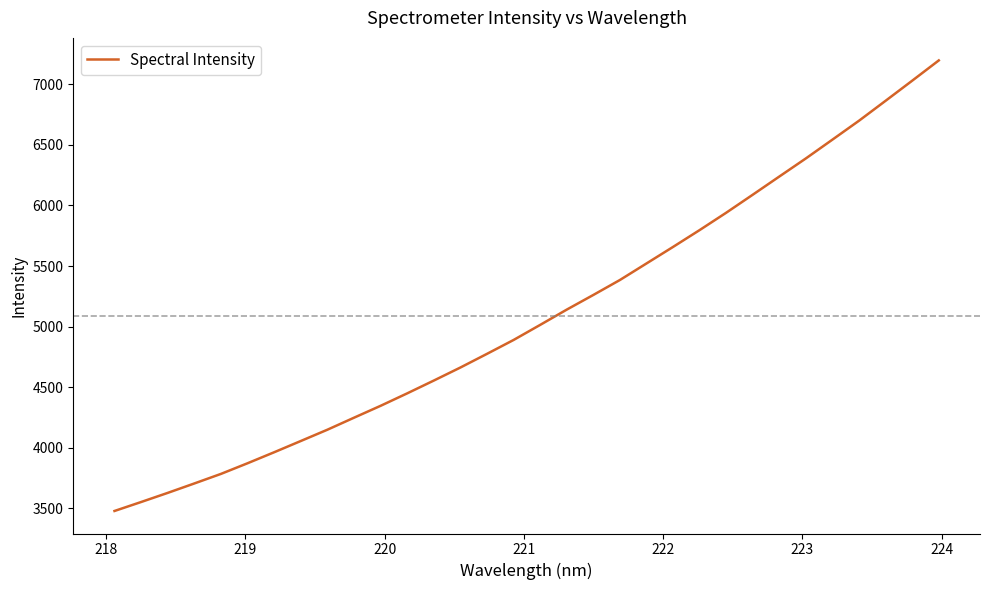

What is the average value?

5090.2